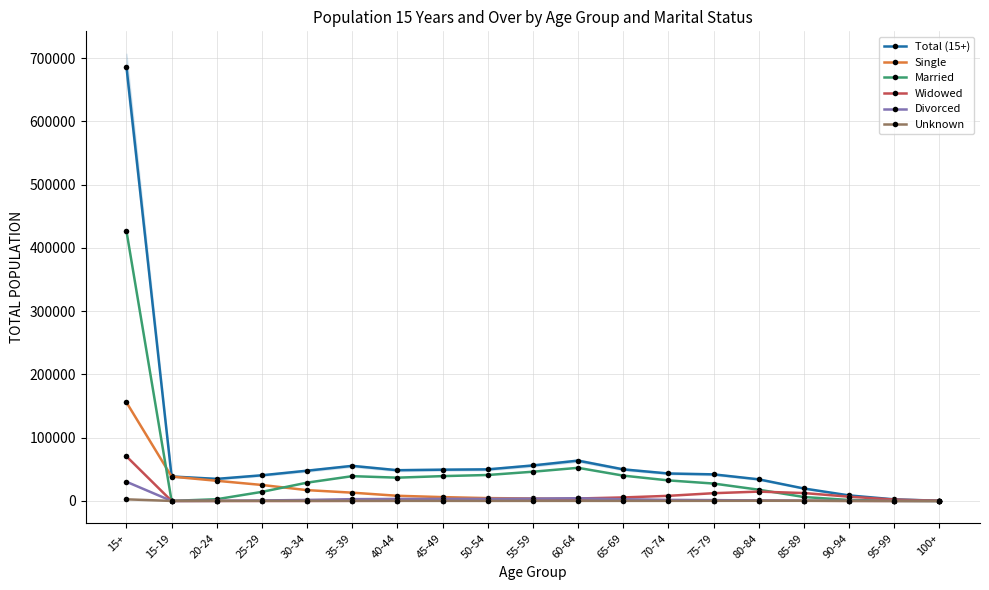

The value of Divorced at 45-49 is 3350. True or false?

True